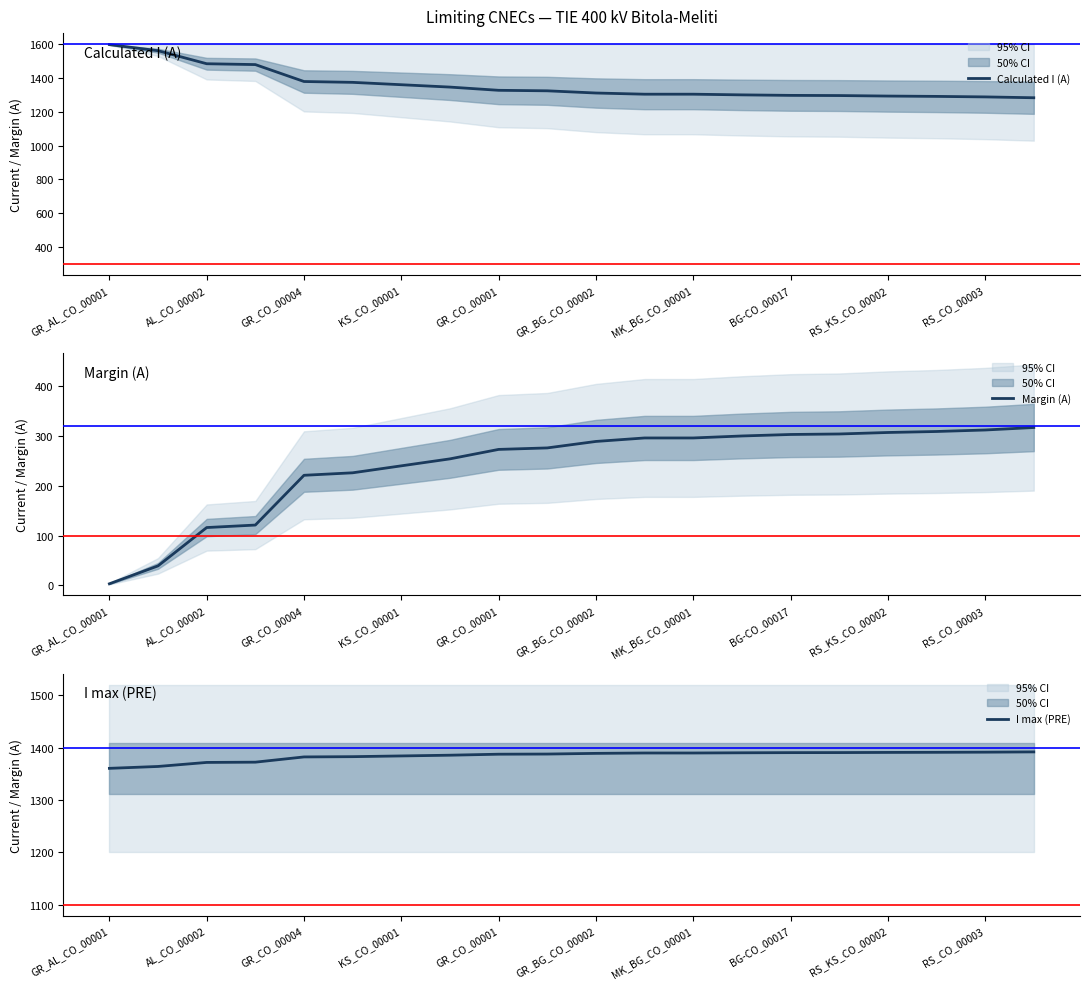

Does the chart display data point markers on the line(s)?

No